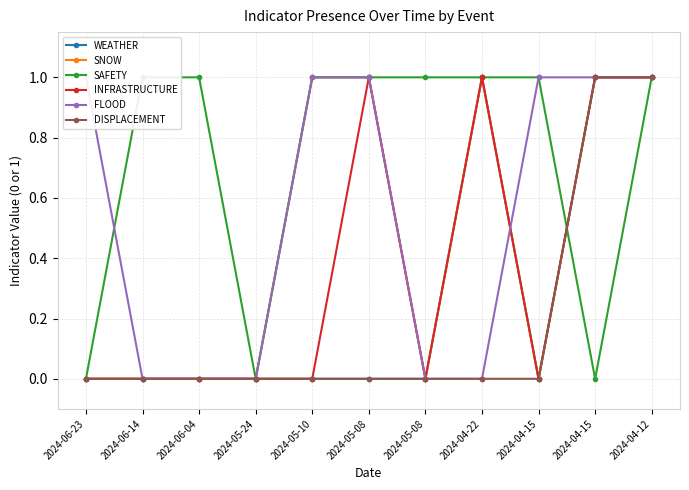

The WEATHER series shows 1 at 2024-04-22. True or false?

False